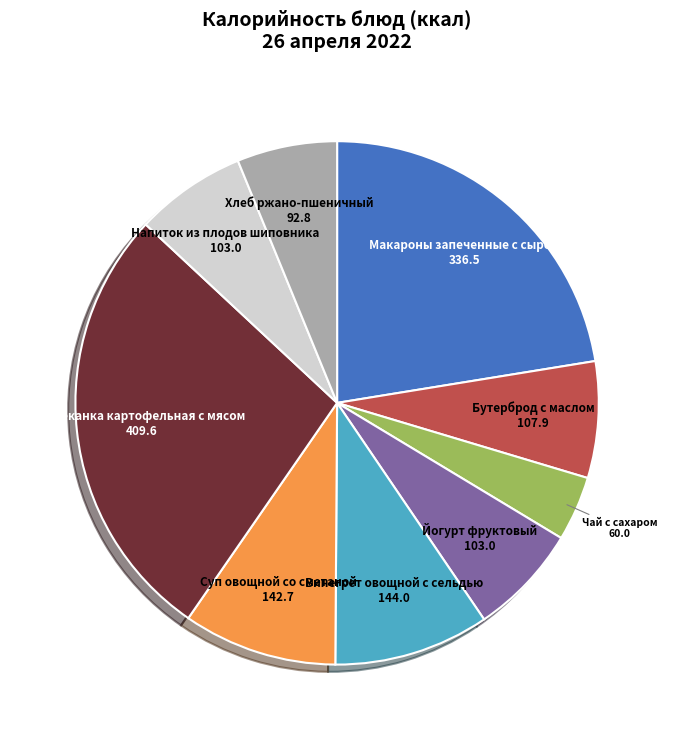

Is Макароны запеченные с сыром the majority of the pie?

No